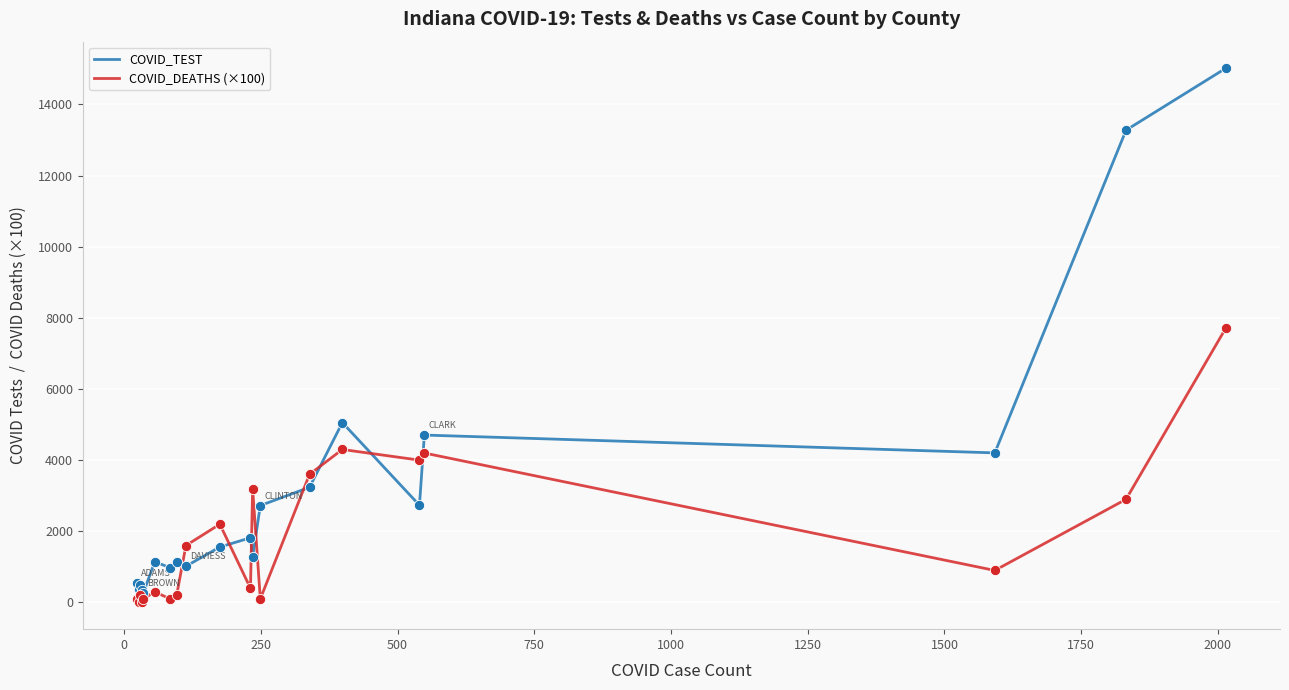

Which series has the largest range (max minus min)?

COVID_TEST